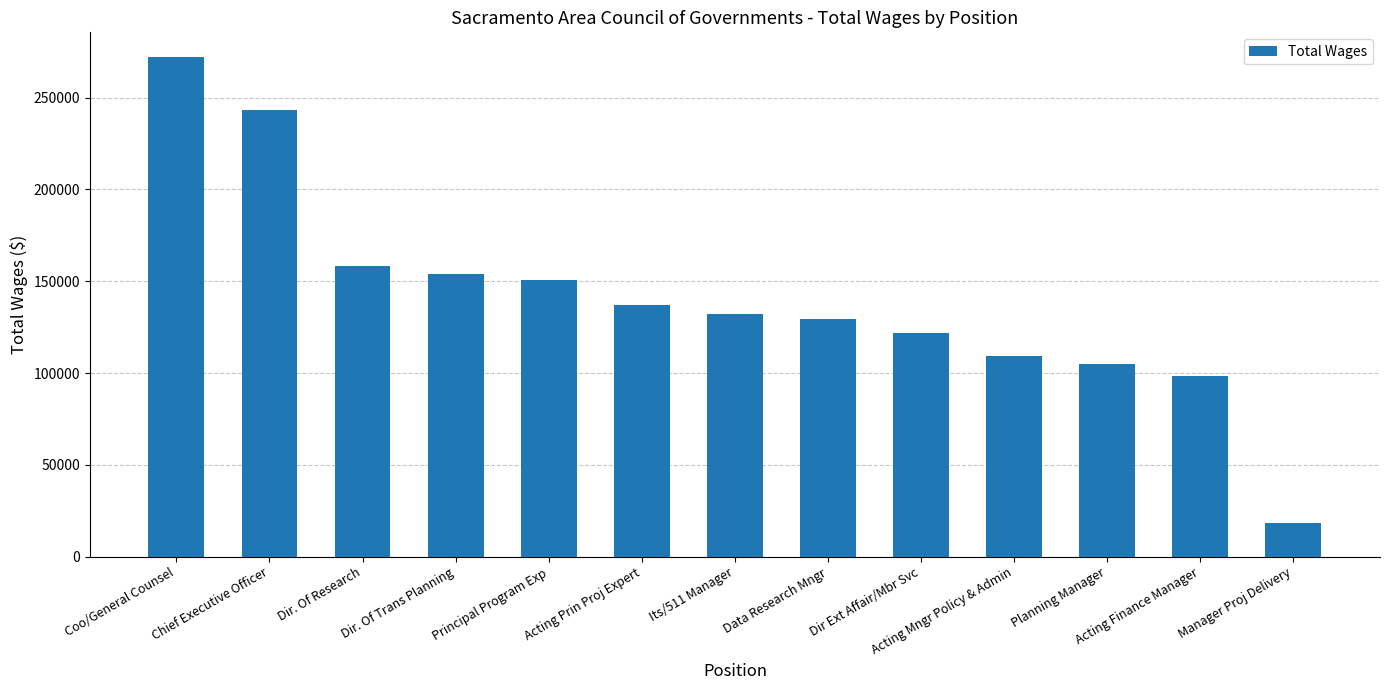

What is the label of the 4th bar from the right?

Acting Mngr Policy & Admin